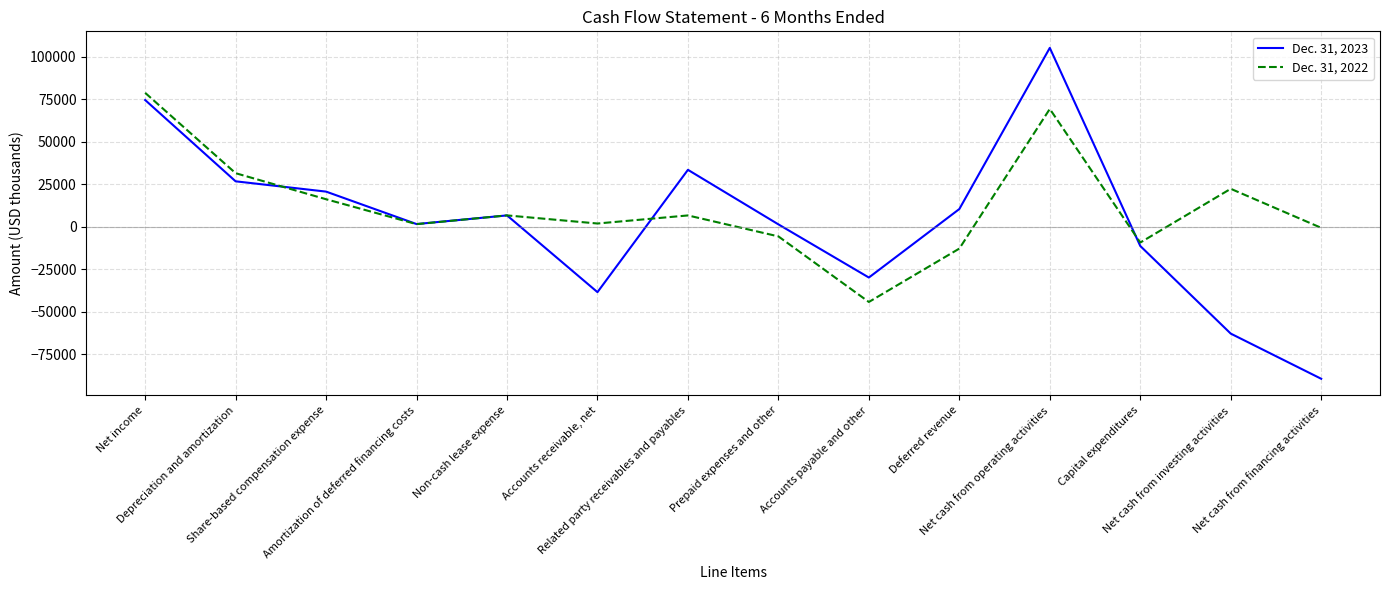

How many values in Dec. 31, 2023 are above zero?

9